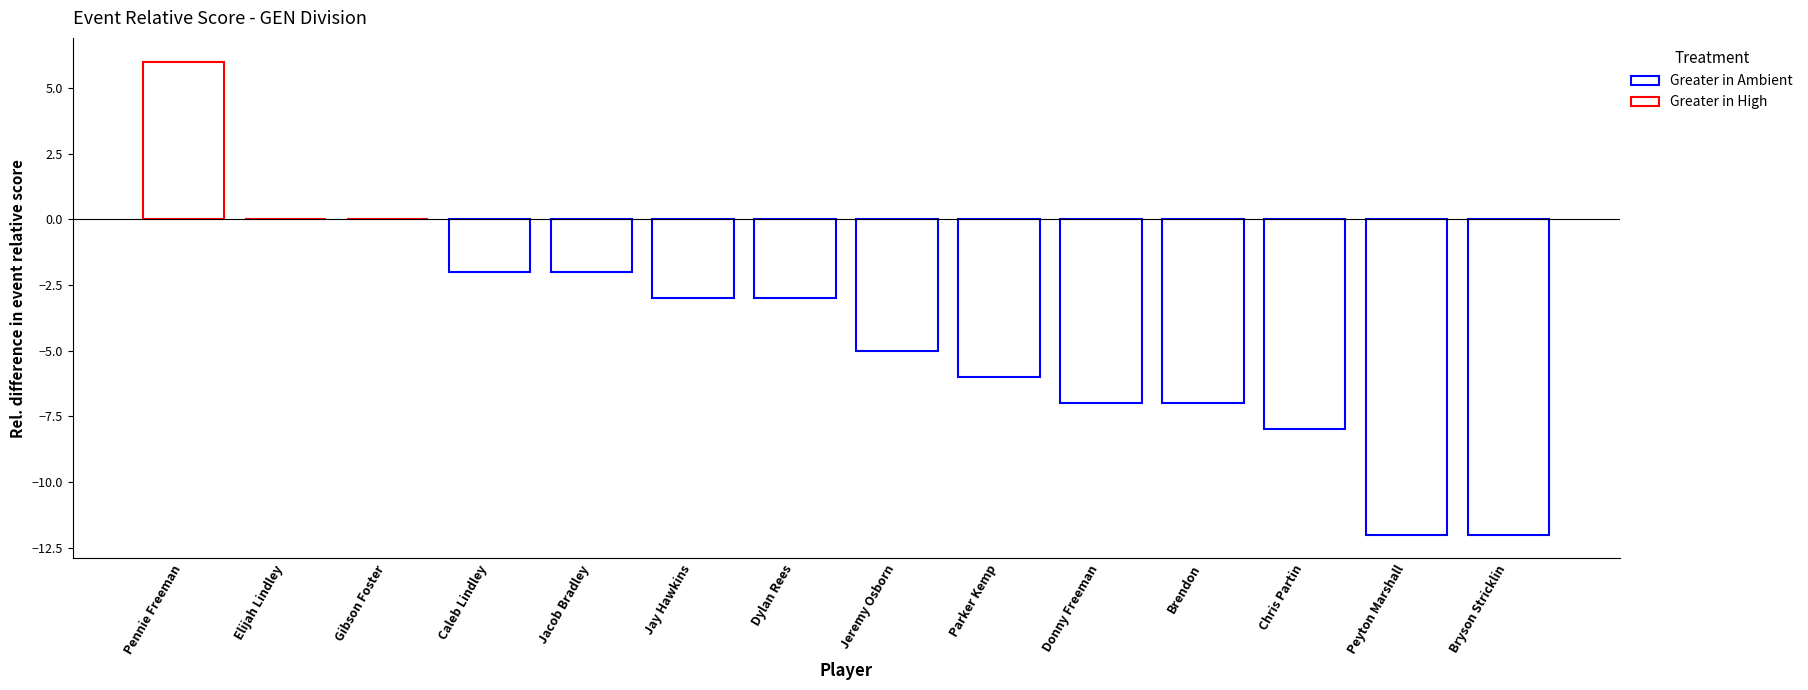

List the labels in order of value, smallest first.

Peyton Marshall, Bryson Stricklin, Chris Partin, Donny Freeman, Brendon, Parker Kemp, Jeremy Osborn, Jay Hawkins, Dylan Rees, Caleb Lindley, Jacob Bradley, Elijah Lindley, Gibson Foster, Pennie Freeman